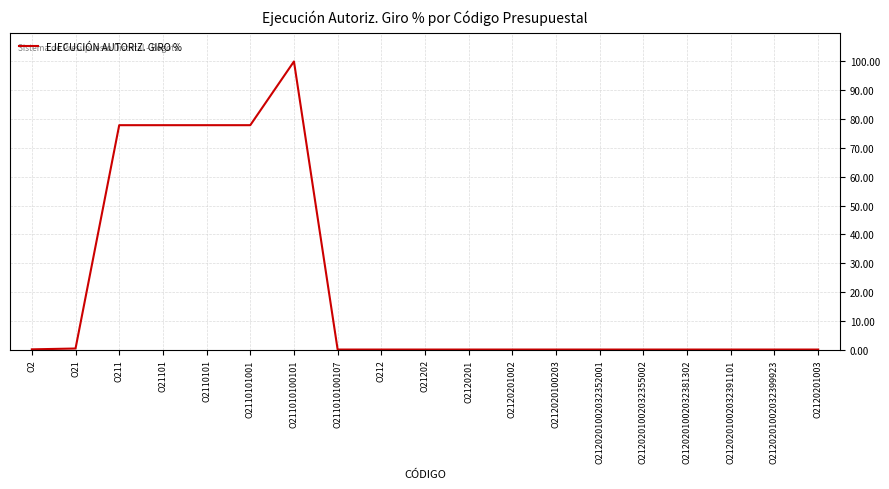

What is the maximum value shown in the chart?

100.0